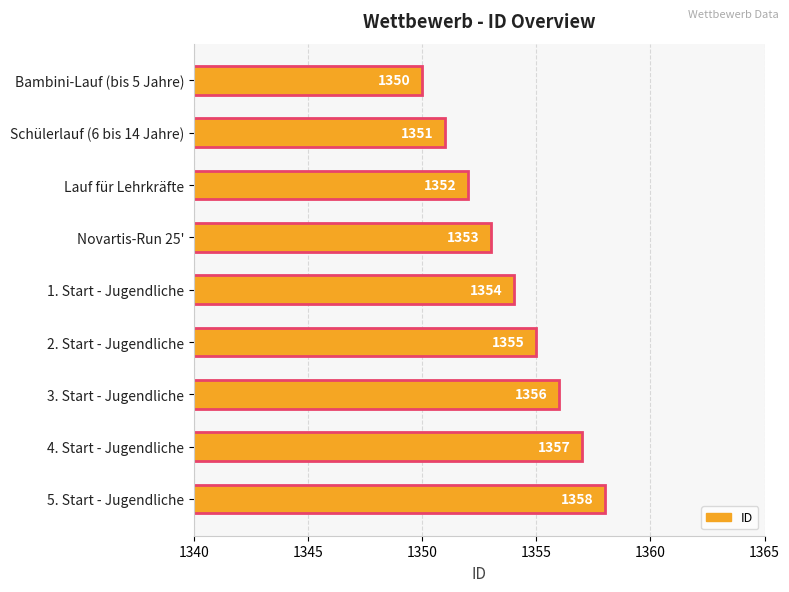

Rank the categories by value from lowest to highest.

Bambini-Lauf (bis 5 Jahre), Schülerlauf (6 bis 14 Jahre), Lauf für Lehrkräfte, Novartis-Run 25', 1. Start - Jugendliche, 2. Start - Jugendliche, 3. Start - Jugendliche, 4. Start - Jugendliche, 5. Start - Jugendliche